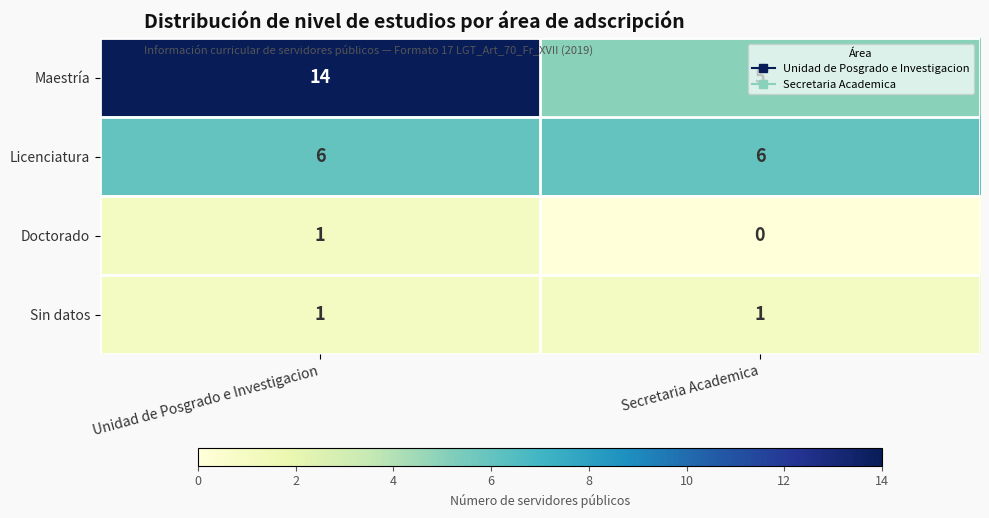

What is the maximum value shown in the chart?

14